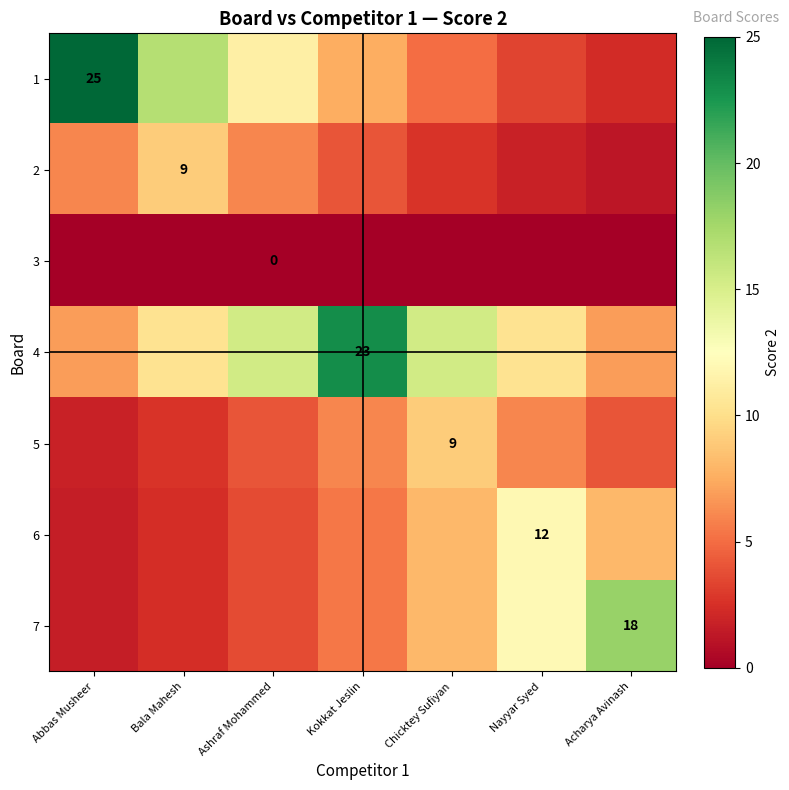

How many values in the 5 series exceed 4?

5